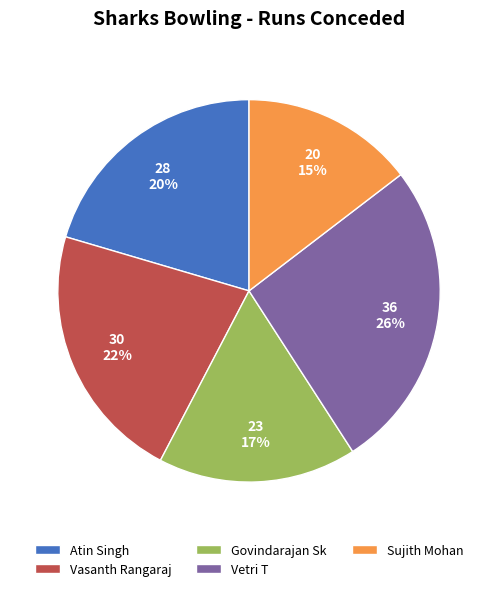

Does any single category account for the majority?

No